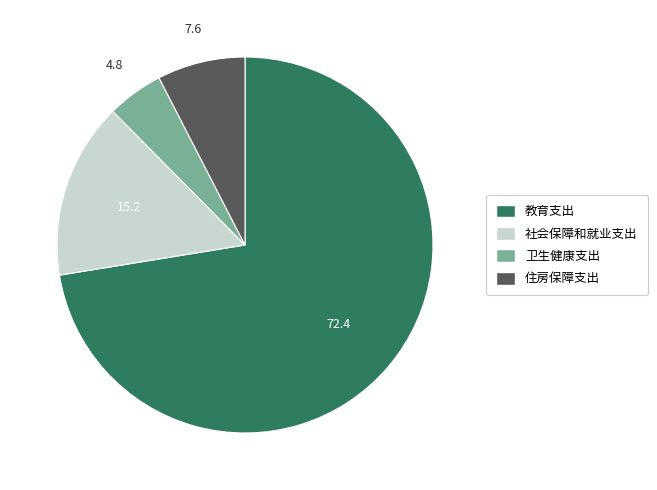

Rank the categories by value from highest to lowest.

教育支出, 社会保障和就业支出, 住房保障支出, 卫生健康支出